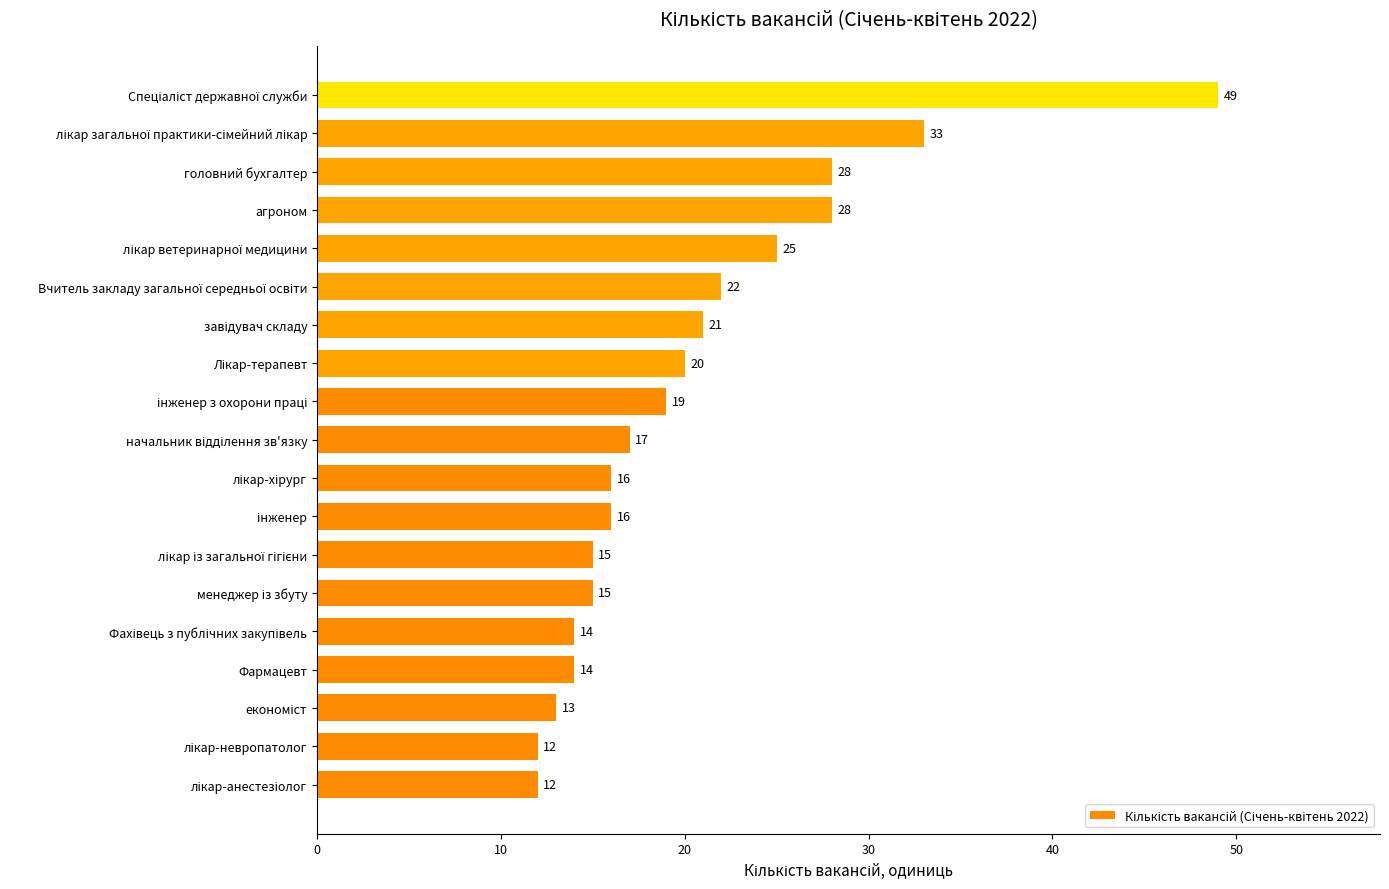

What is the average value?

20